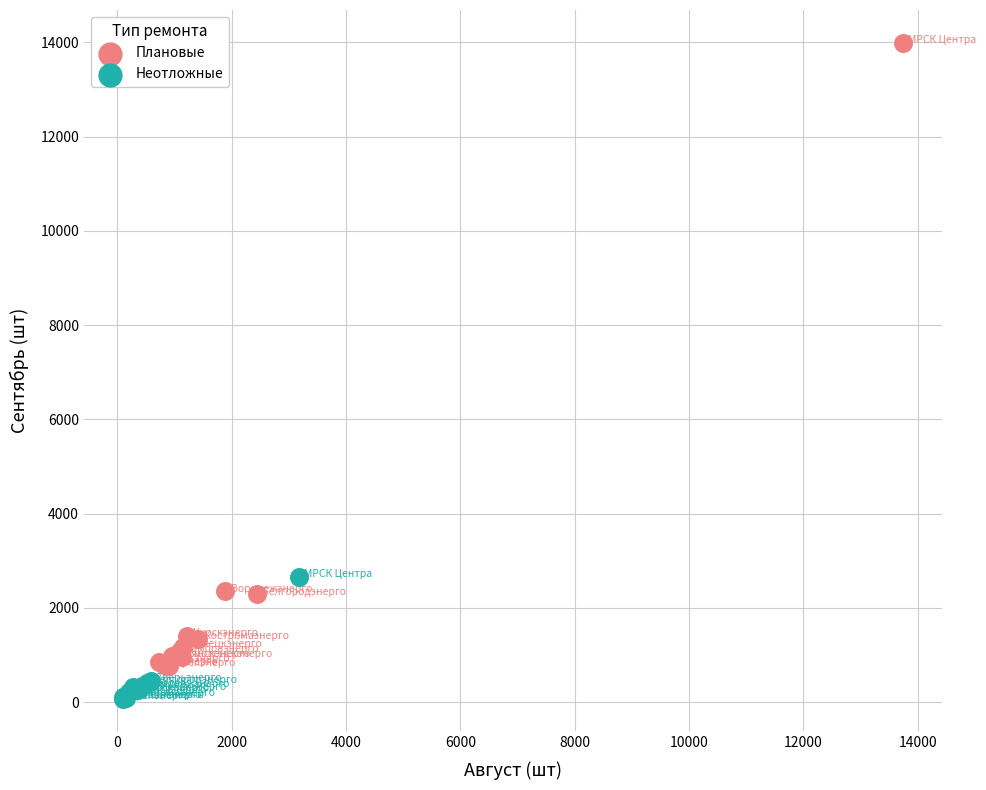

Which series reaches the minimum Y coordinate?

Неотложные